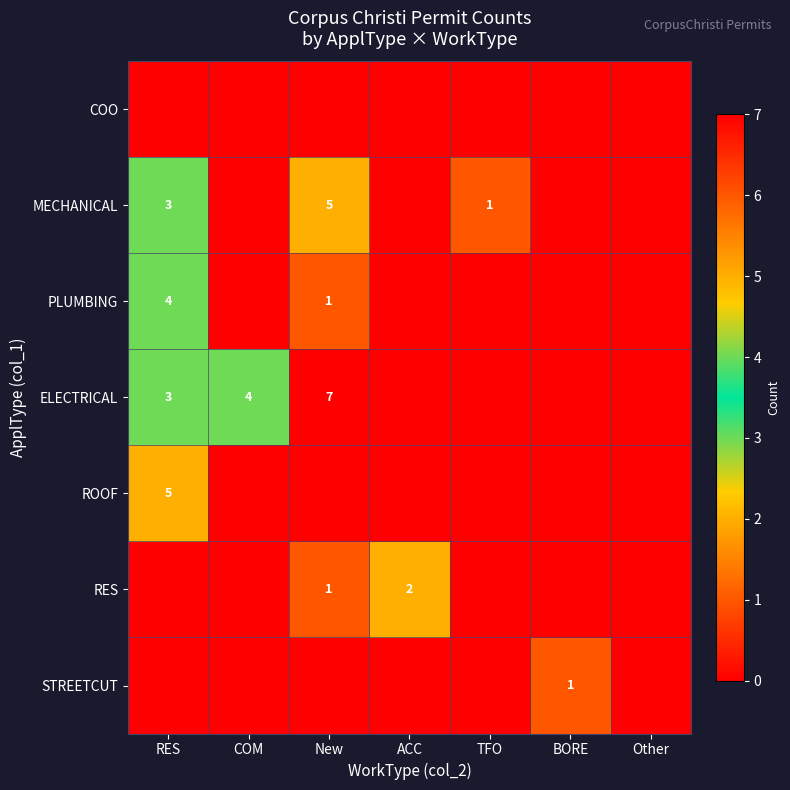

The value of PLUMBING at RES is 6. True or false?

False